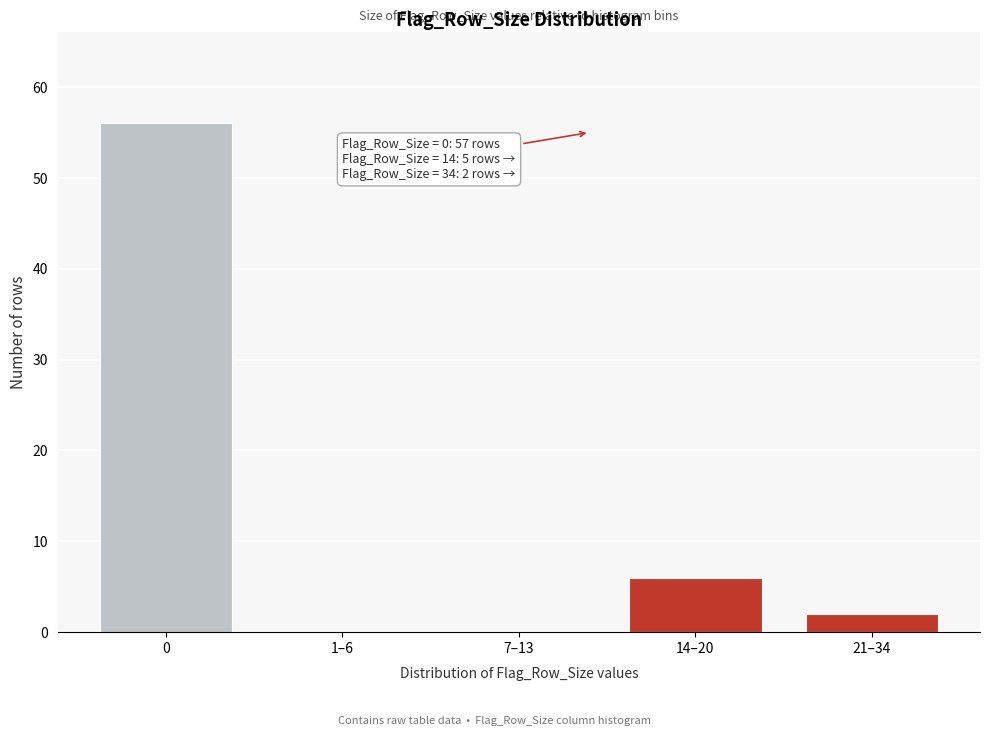

Reading left to right, list all the values displayed in this chart.

0=56	1–6=0	7–13=0	14–20=6	21–34=2